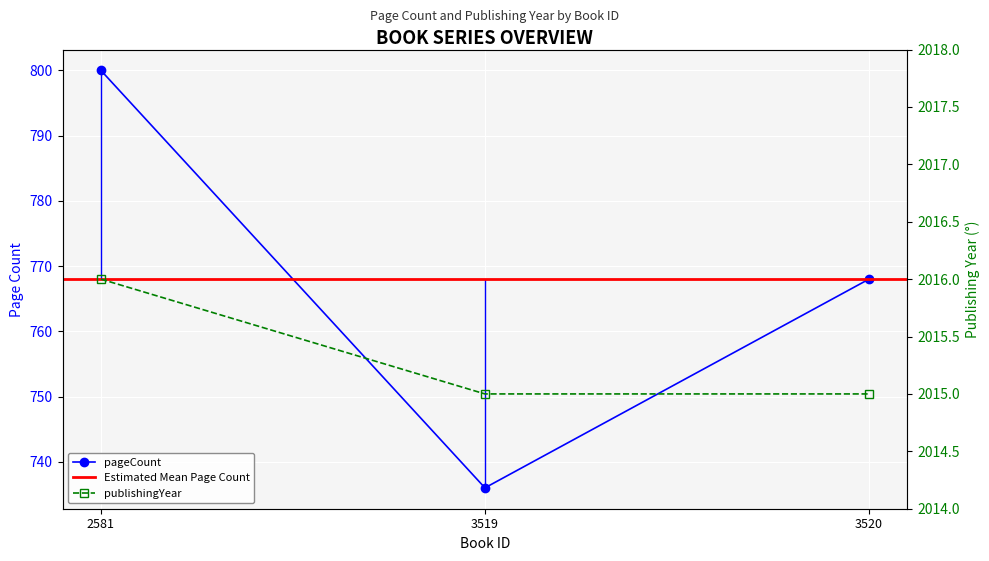

The value of publishingYear at 3519 is 2015. True or false?

True